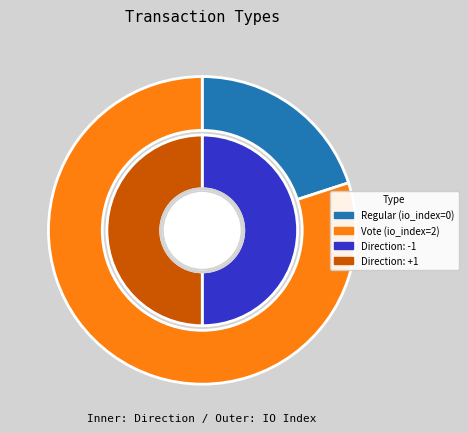

What is the total percentage of Regular and Vote?

100.0%